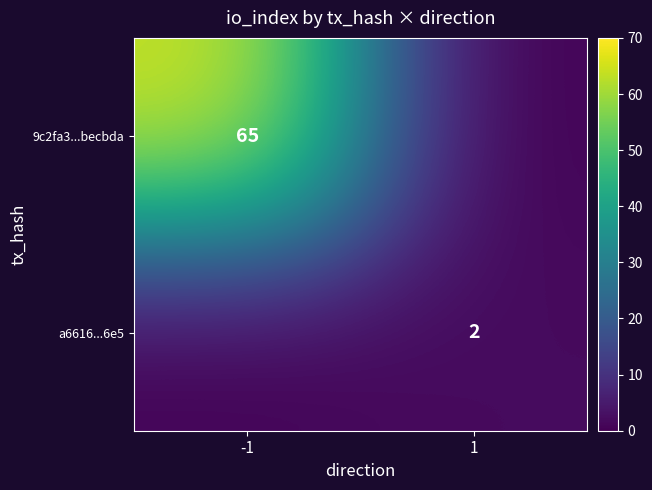

At which category does the chart reach its minimum across all series?

1